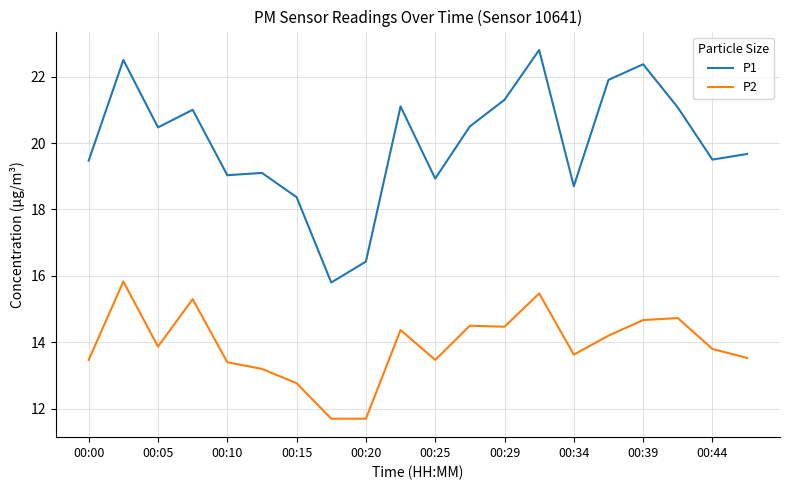

Which series has the largest total across all categories?

P1